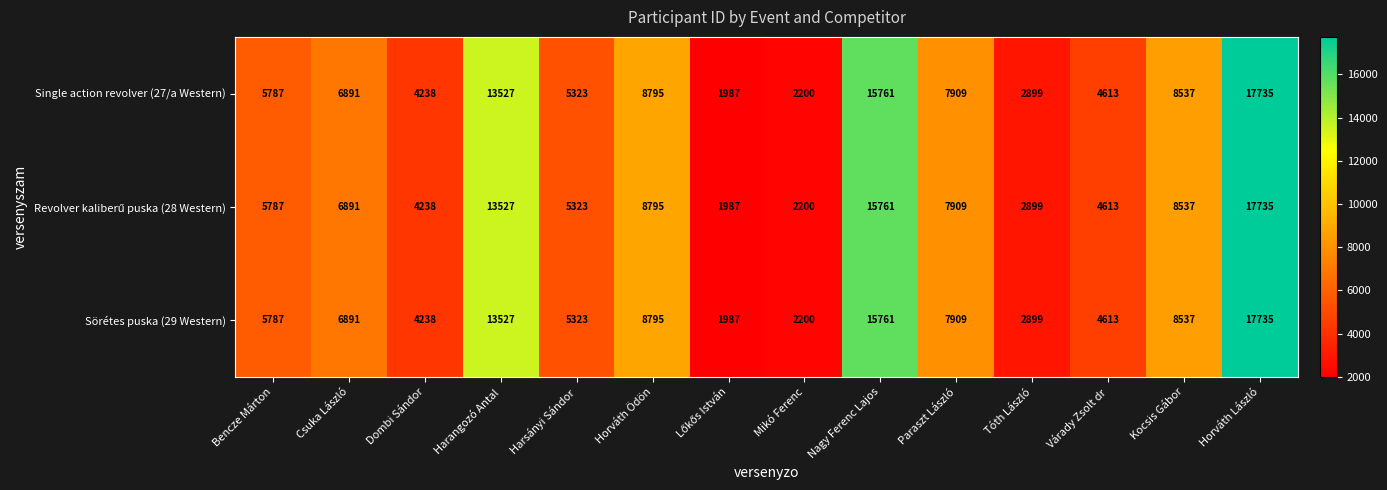

True or false: Single action revolver (27/a Western) has a value of 28202 at Horváth László.

False